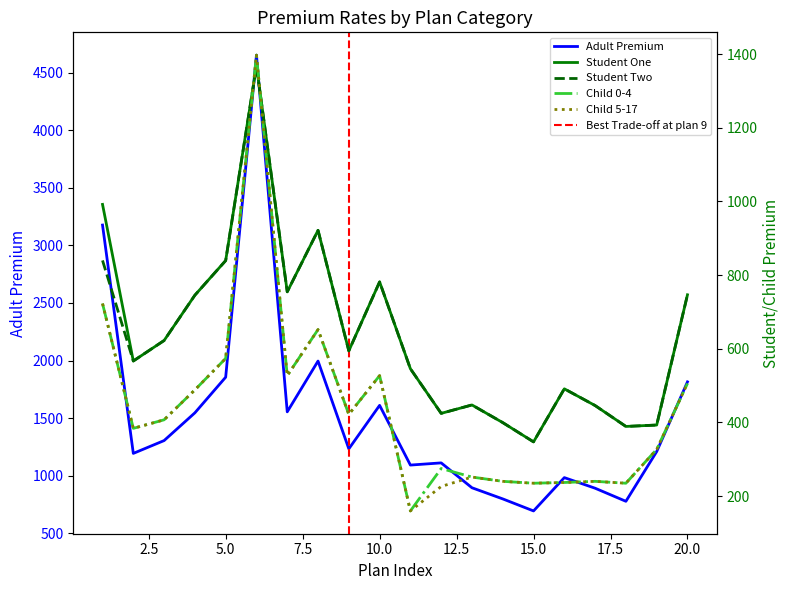

Reading left to right, list all the values displayed in this chart.

adult: 3176.1	1194.4	1305.6	1546.5	1855.7	4650.9	1555.2	1995.7	1233.9	1611.2	1093.0	1112.0	896.1	799.4	695.0	984.1	892.1	778.6	1210.1	1815.2
student_one: 991.9	566.9	622.5	745.5	839.4	1367.7	754.7	921.5	594.5	781.6	545.9	424.8	447.6	399.7	347.4	491.4	446.0	389.3	393.1	746.6
student_two: 839.8	566.9	622.5	745.5	839.4	1367.7	754.7	921.5	594.5	781.6	545.9	424.8	447.6	399.7	347.4	491.4	446.0	389.3	393.1	746.6
child_one_0_4: 722.8	384.1	407.3	488.5	573.9	1397.0	527.2	652.2	422.1	527.2	160.0	275.1	251.9	240.3	235.2	237.2	240.3	235.2	327.0	506.0
child_one_5_17: 722.8	384.1	407.3	488.5	573.9	1397.0	527.2	652.2	422.1	527.2	160.0	226.4	251.9	240.3	235.2	237.2	240.3	235.2	327.0	506.0